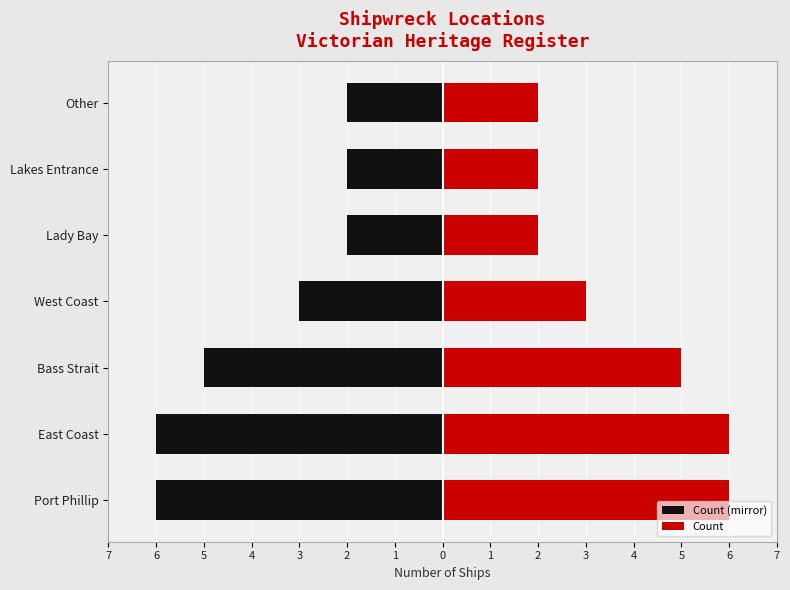

How many series are shown in this chart?

2